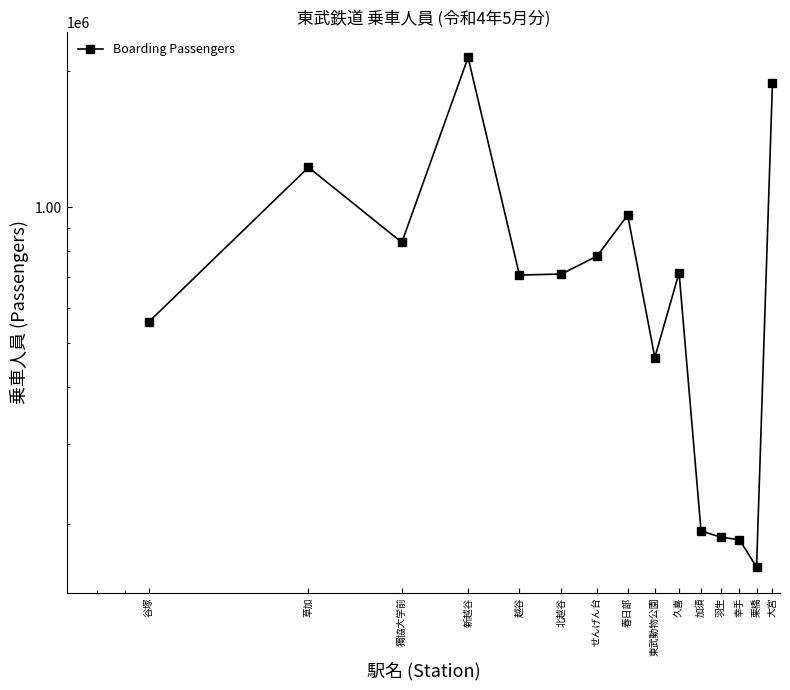

Between 大宮 and 栗橋, which is larger?

大宮